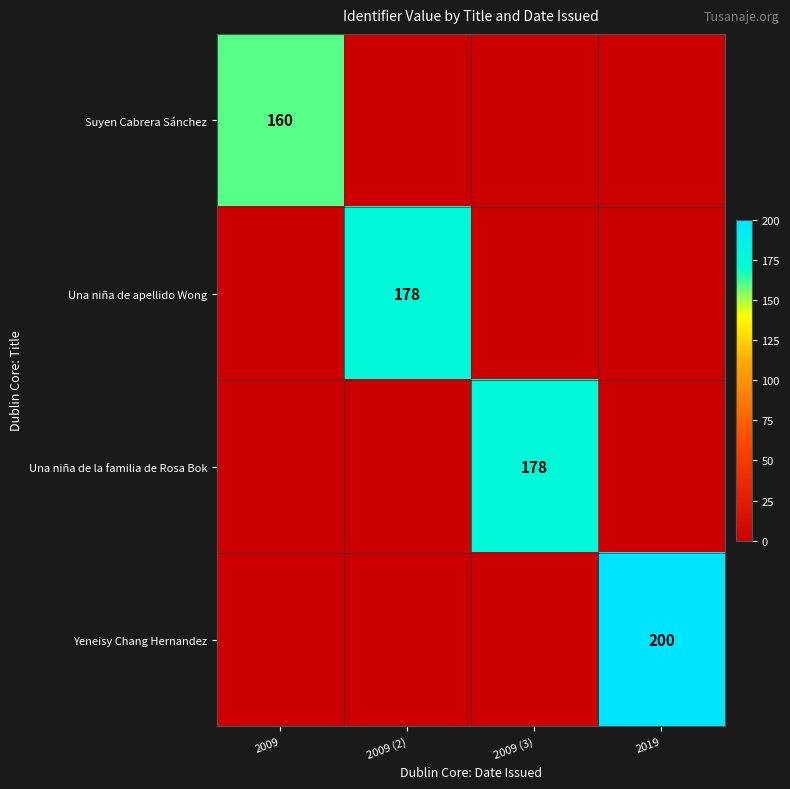

Which has a higher value, 2009 or 2009 (3)?

2009